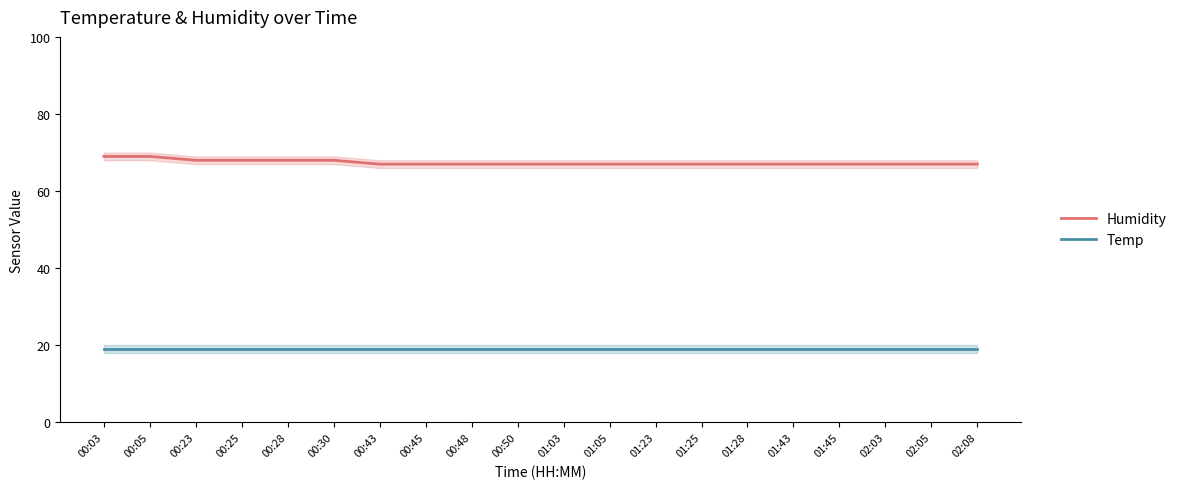

Which series changed the most between 00:45 and 01:05?

Humidity